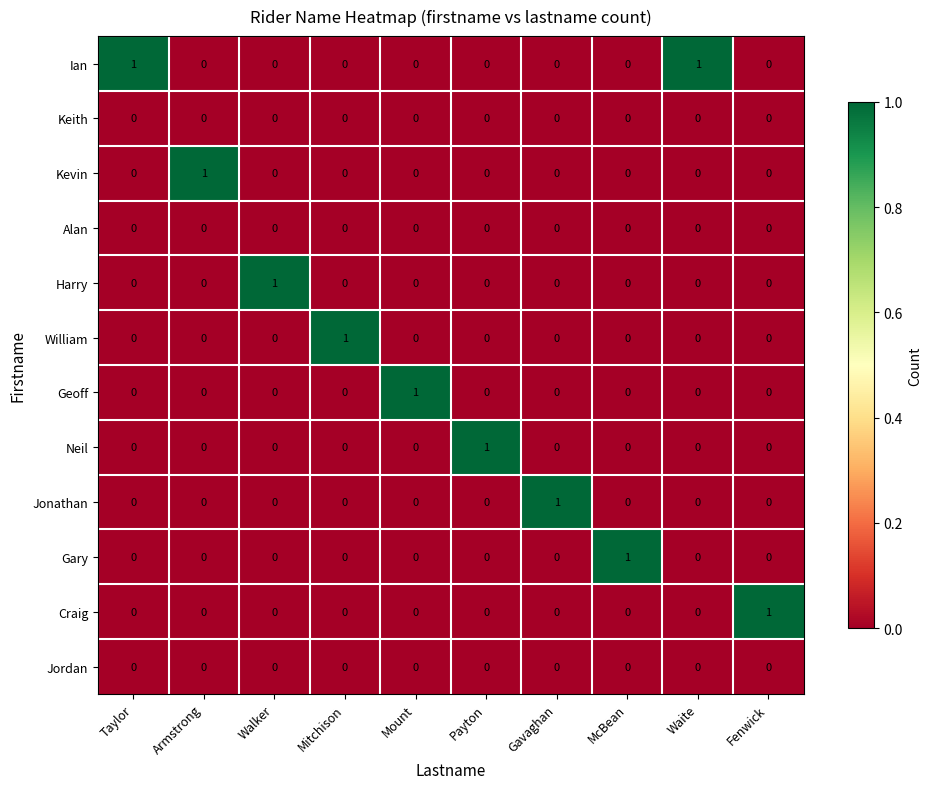

What is the spread (max minus min) of values at Walker?

1